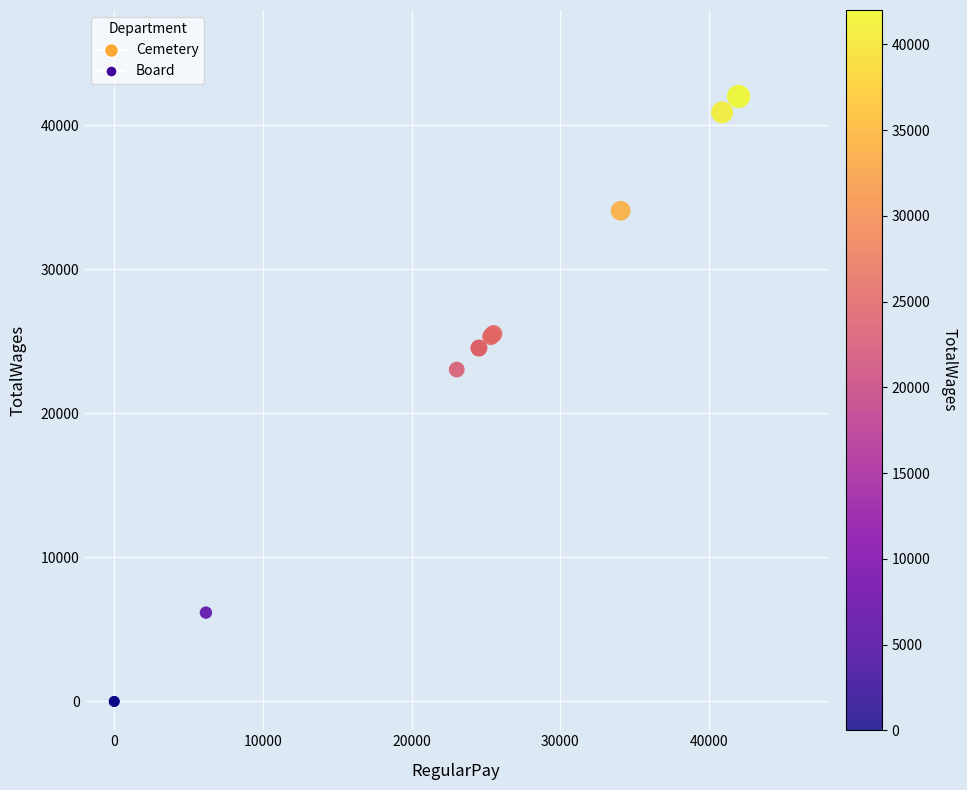

What Y value in the scatter plot is closest to 21000?

23040